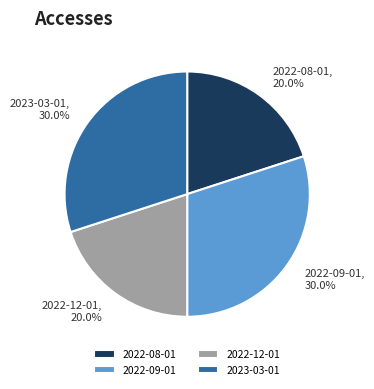

What is the ratio of the value at 2023-03-01 to the value at 2022-08-01?

1.5